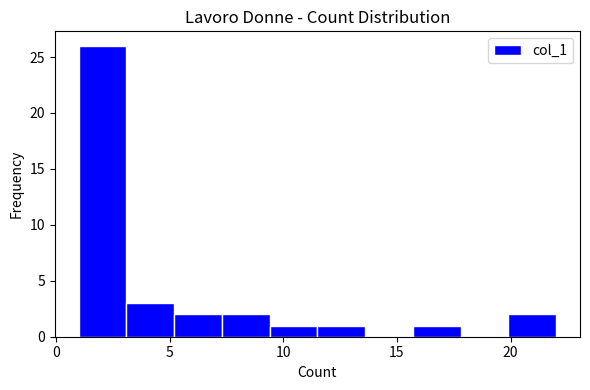

Reading left to right, transcribe this chart: for each bar, give the range it covers on the x-axis and its height. Neither the bar edges nor the heights are printed on the chart, so give them approximately, as read against the axes.

1.0 to 3.1: 26
3.1 to 5.2: 3
5.2 to 7.3: 2
7.3 to 9.4: 2
9.4 to 11.5: 1
11.5 to 13.6: 1
13.6 to 15.7: 0
15.7 to 17.8: 1
17.8 to 19.9: 0
19.9 to 22.0: 2